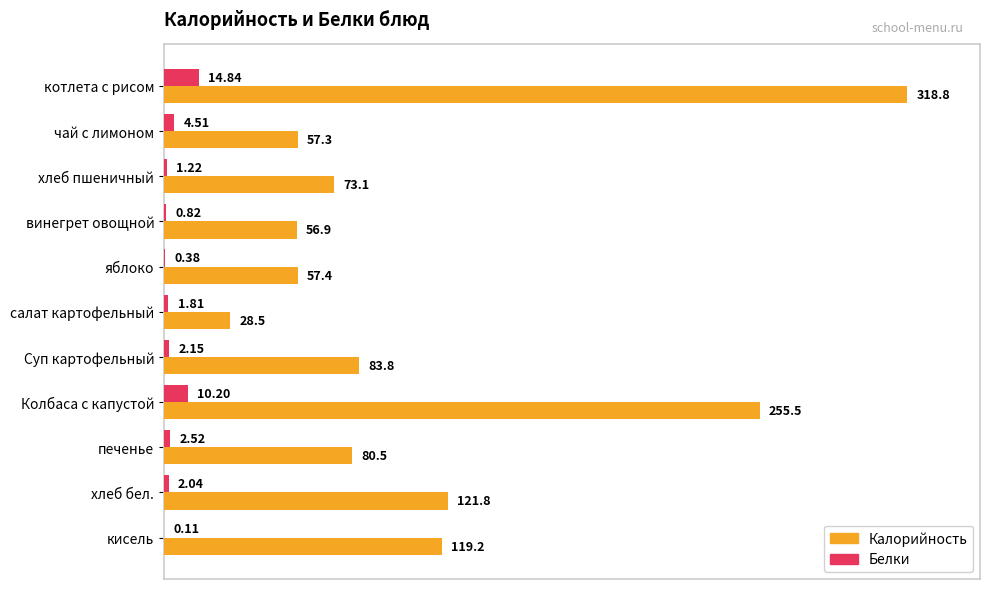

Between салат картофельный and кисель, which series saw the biggest shift?

Калорийность